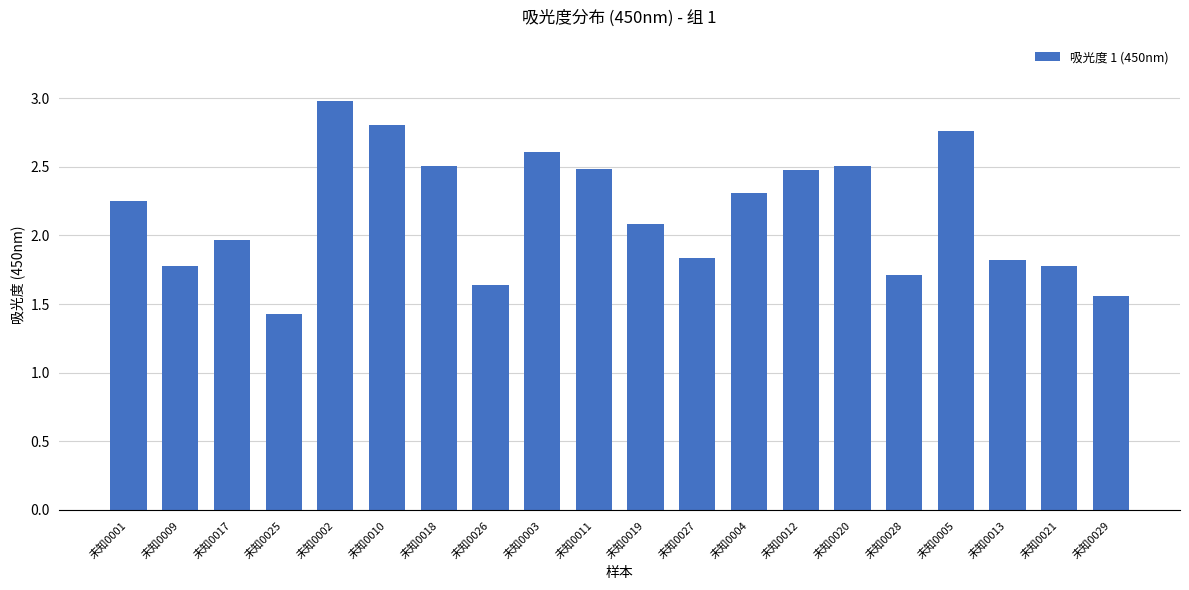

What is the sum of the values at 未知0004 and 未知0027?

4.1